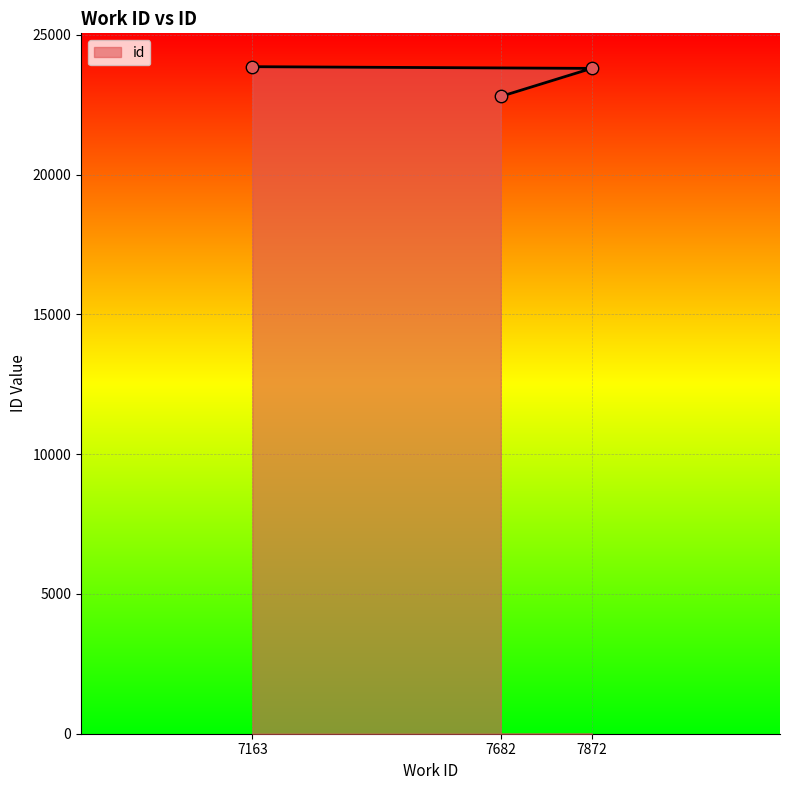

Approximately how many times larger is the value at 7163 compared to 7872?

1.0